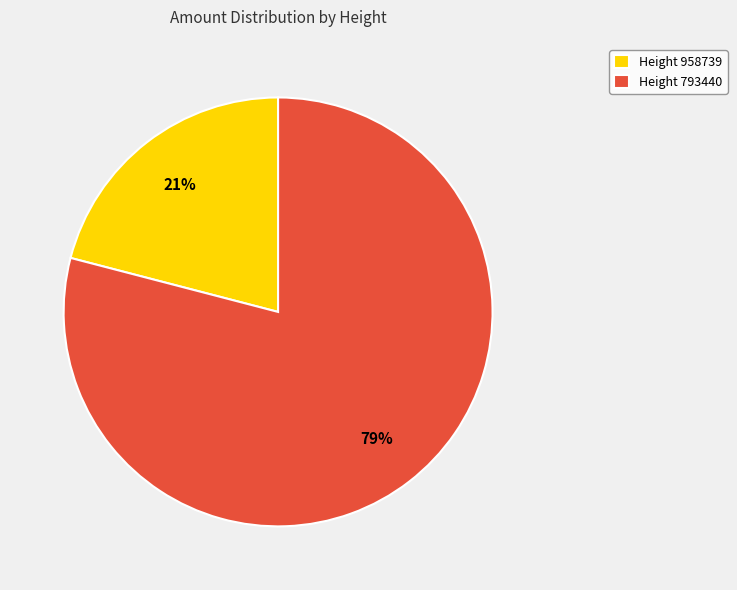

Is it true that Height 958739 is 29% of the pie?

False